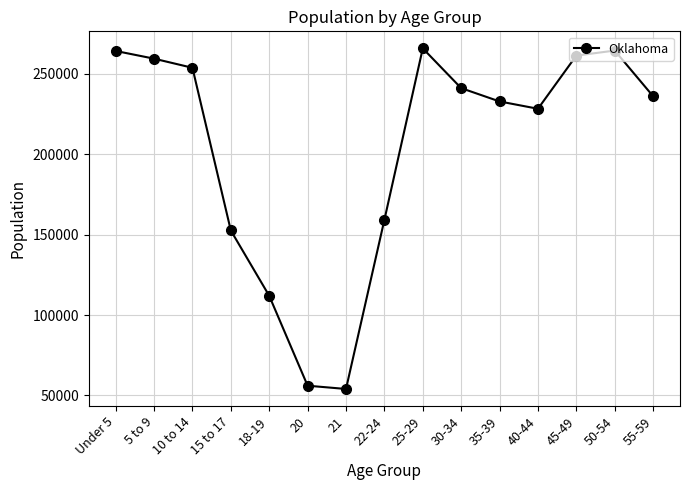

What is the difference between the values at 21 and 5 to 9?

205304